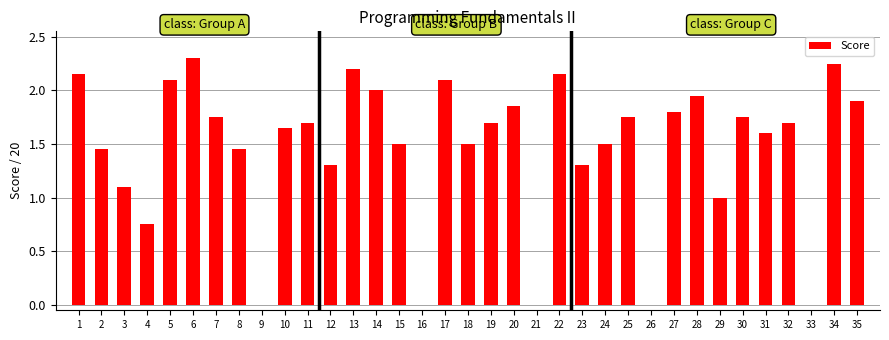

What is the sum of all values?

51.2